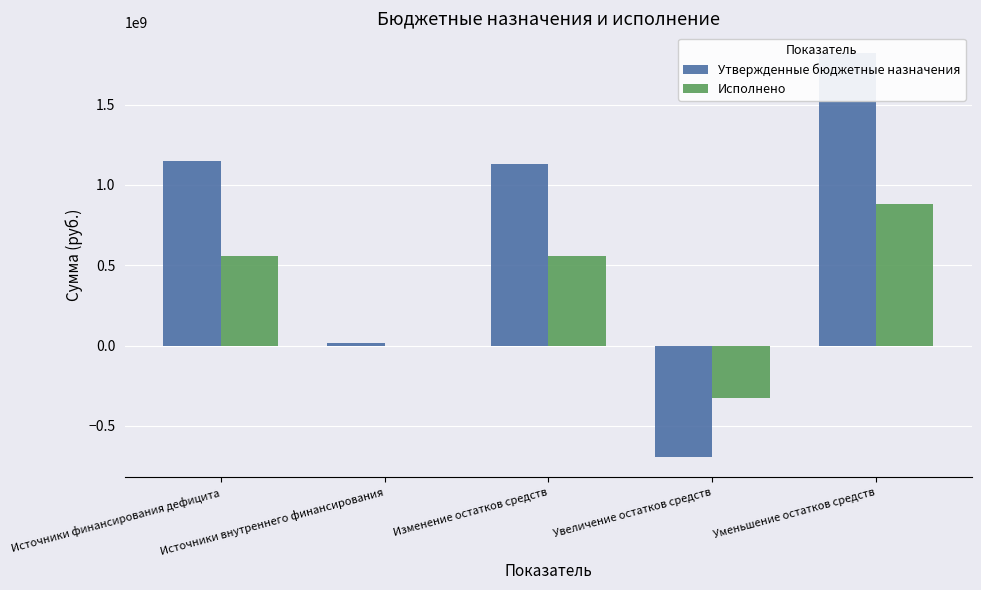

What is the difference between the second highest and minimum values in the Исполнено series?

880138629.9